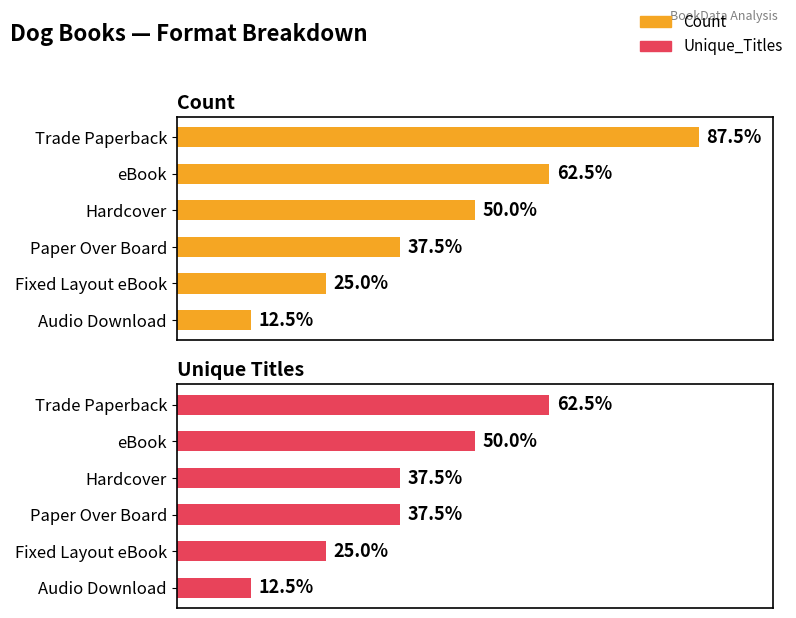

Is the value of Count at Trade Paperback greater than the value of Unique_Titles at Hardcover?

Yes